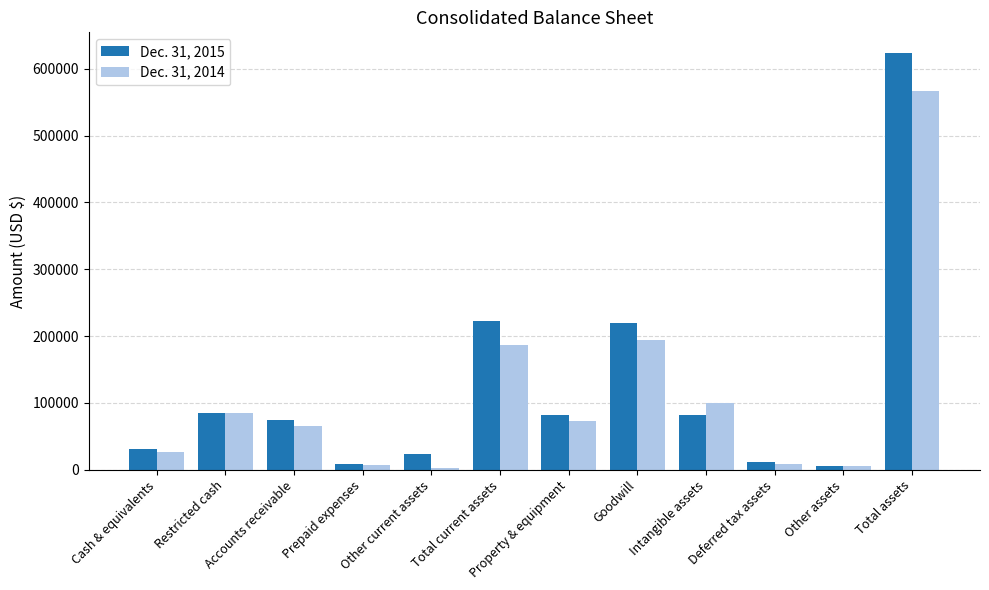

Is it true that Dec. 31, 2014 equals 85543 at Restricted cash?

True